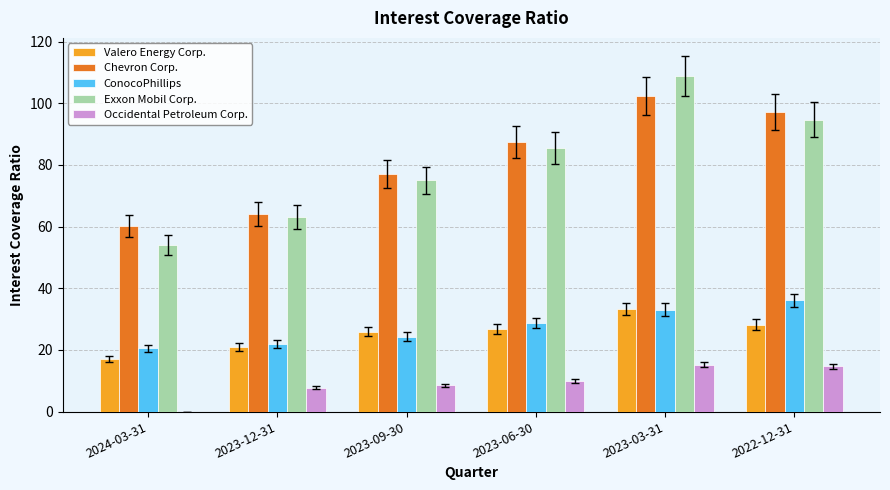

How many positive values does the Occidental Petroleum Corp. series have?

5